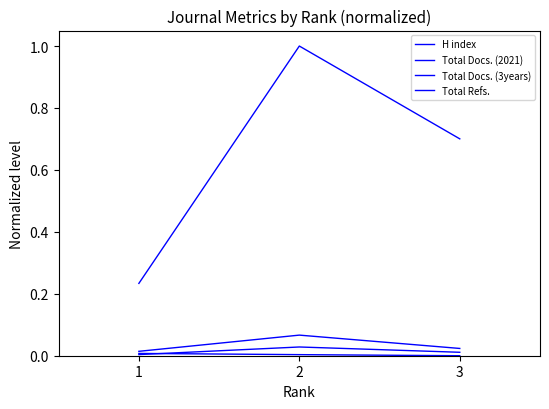

Does the chart have visible grid lines?

No